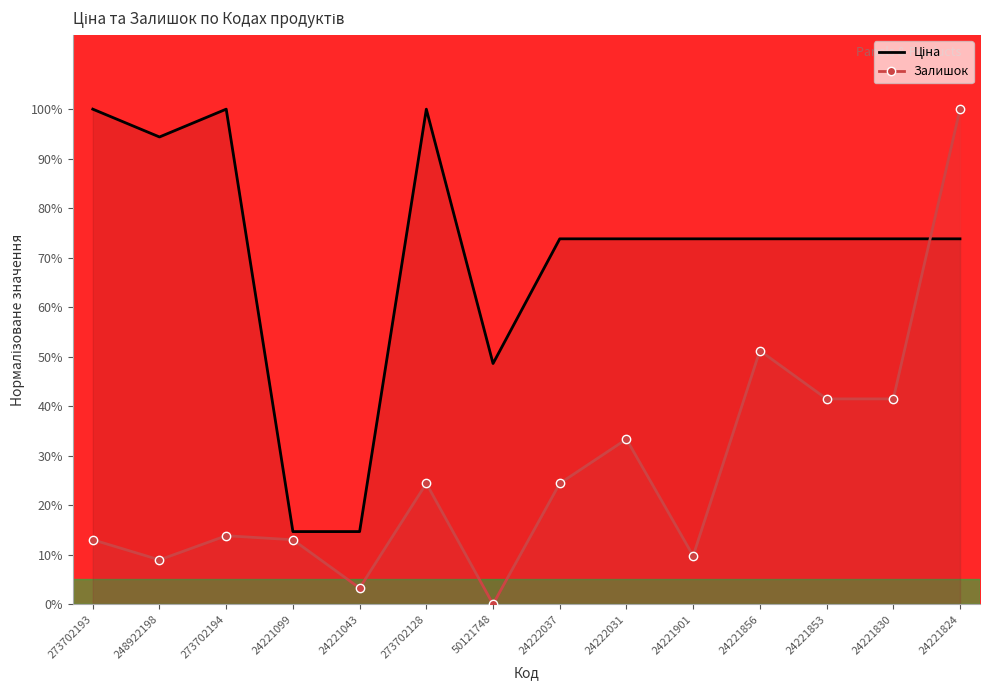

Rank the series by their average value, from highest to lowest.

Ціна, Залишок